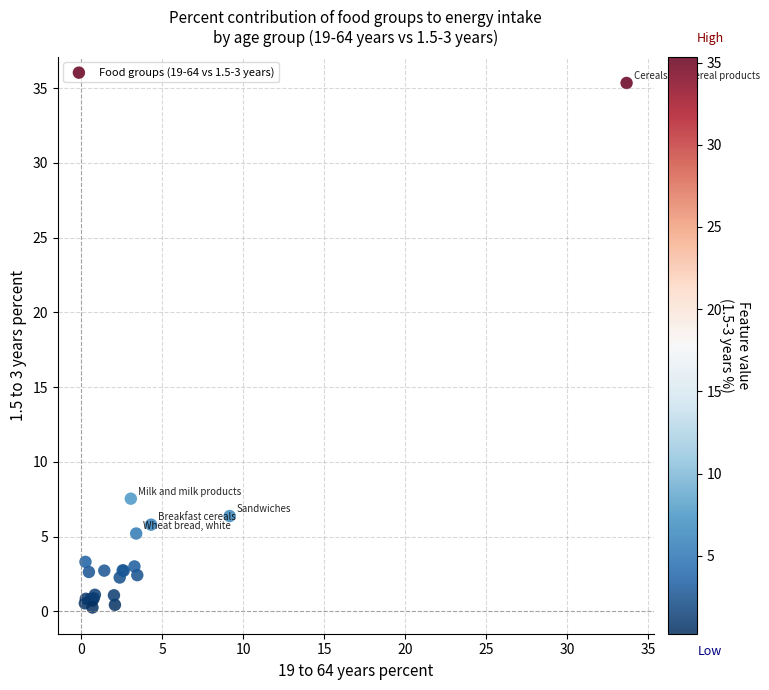

What Y value in the scatter plot is closest to 17?

7.5